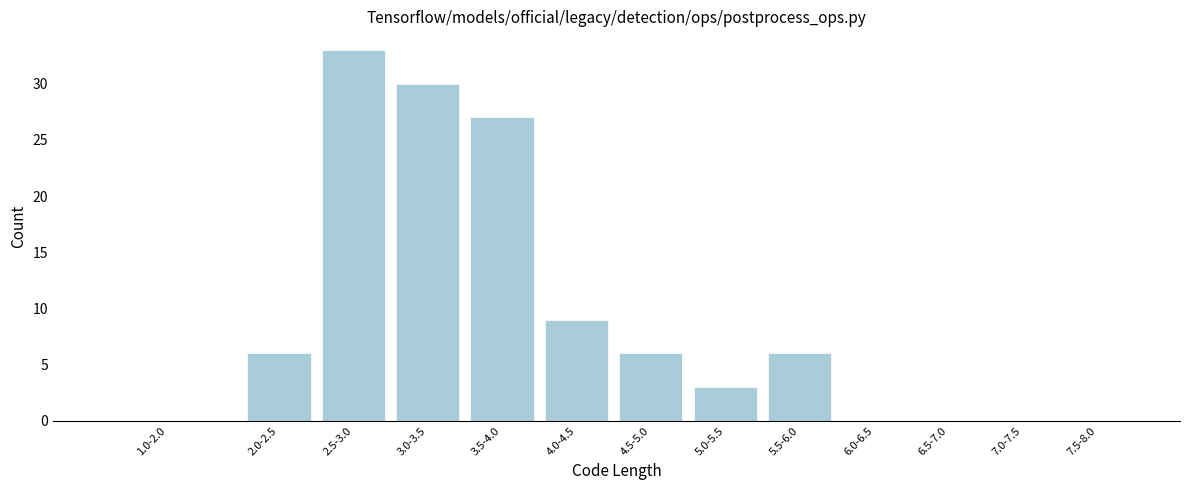

Reading left to right, what are all the values shown in this chart?

1.0-2.0=0	2.0-2.5=6	2.5-3.0=33	3.0-3.5=30	3.5-4.0=27	4.0-4.5=9	4.5-5.0=6	5.0-5.5=3	5.5-6.0=6	6.0-6.5=0	6.5-7.0=0	7.0-7.5=0	7.5-8.0=0